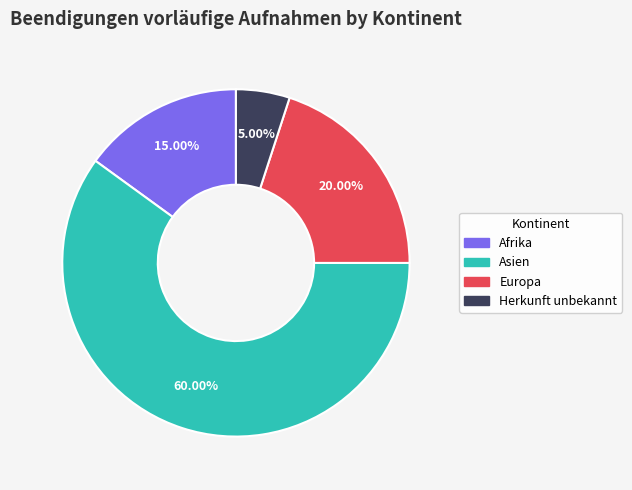

Combined, what portion of the pie is Afrika and Europa?

35.0%